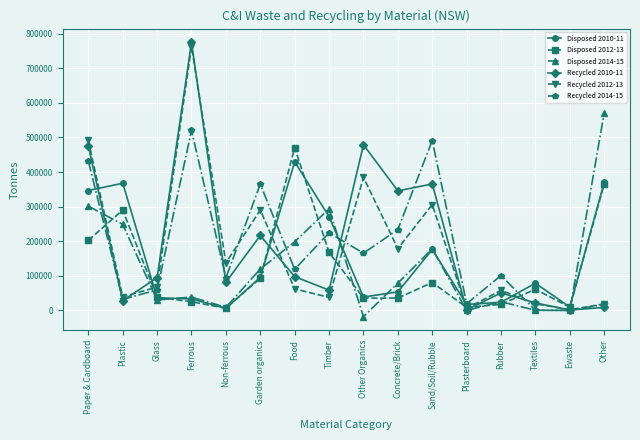

Is the value of Disposed 2014-15 at Plastic greater than the value of Recycled 2012-13 at Non-ferrous?

Yes